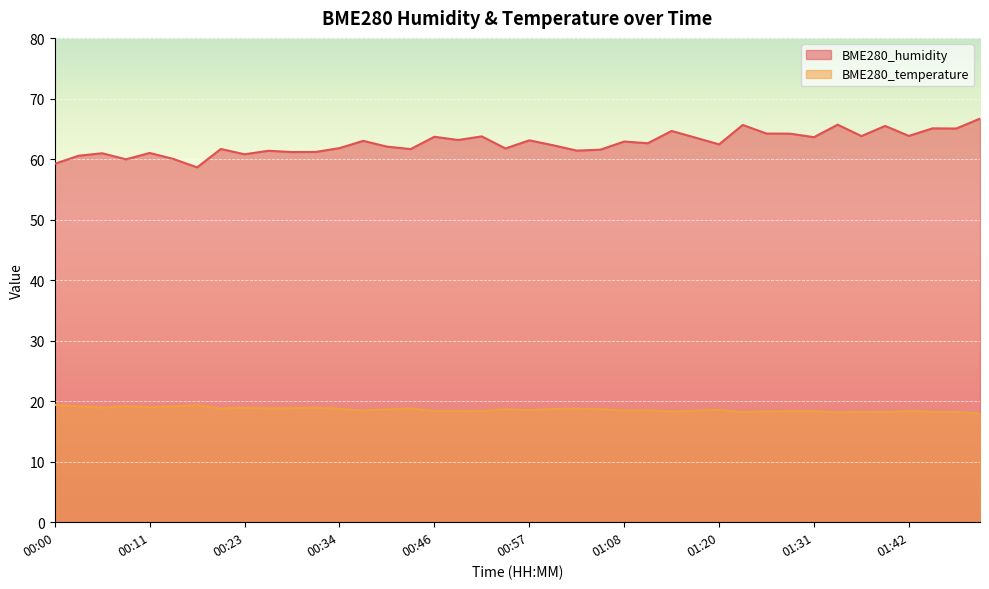

Reading right to left, what are all the values shown in this chart?

BME280_humidity: 66.8	65.1	65.1	63.9	65.5	63.9	65.8	63.7	64.3	64.3	65.7	62.5	63.6	64.7	62.7	63.0	61.6	61.5	62.4	63.2	61.8	63.8	63.2	63.8	61.7	62.1	63.1	61.9	61.2	61.2	61.4	60.9	61.7	58.7	60.1	61.1	60.0	61.0	60.6	59.3
BME280_temperature: 18.0	18.2	18.2	18.4	18.2	18.3	18.2	18.4	18.4	18.3	18.2	18.6	18.4	18.3	18.5	18.5	18.7	18.8	18.7	18.5	18.7	18.4	18.4	18.4	18.8	18.6	18.5	18.7	18.9	18.9	18.8	18.9	18.8	19.4	19.2	19.0	19.2	19.0	19.2	19.4